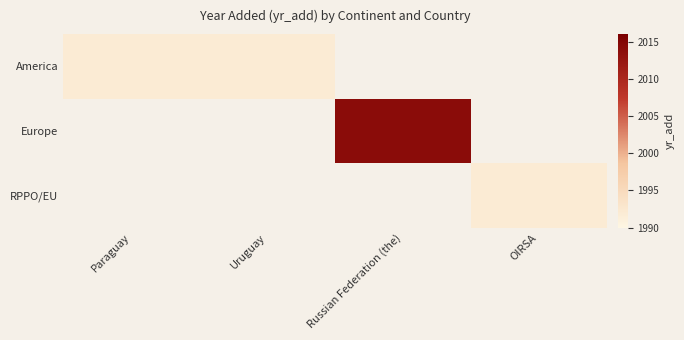

At how many categories does at least one series exceed 2002?

1